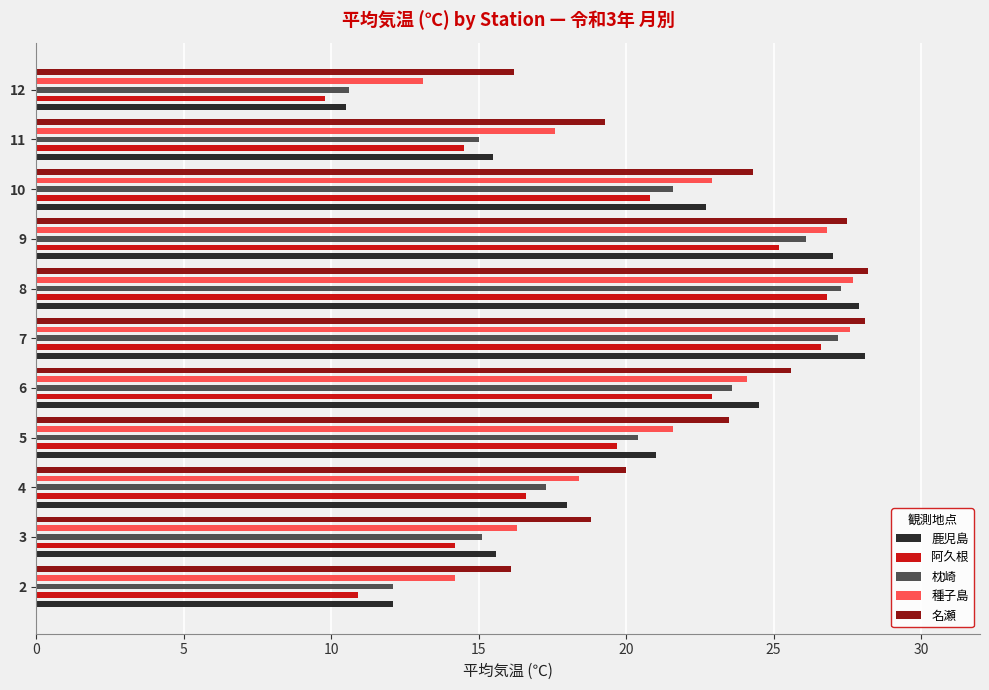

How many bars are there in total?

55